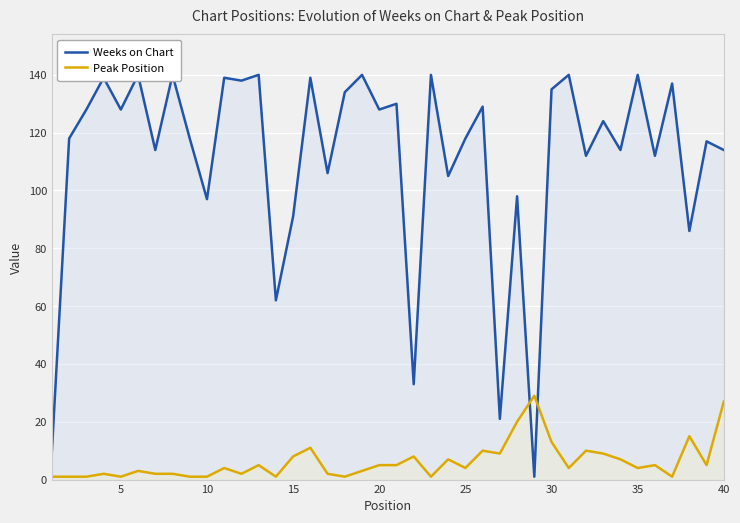

What is the difference between the second highest and second lowest values in the Weeks on Chart series?

130